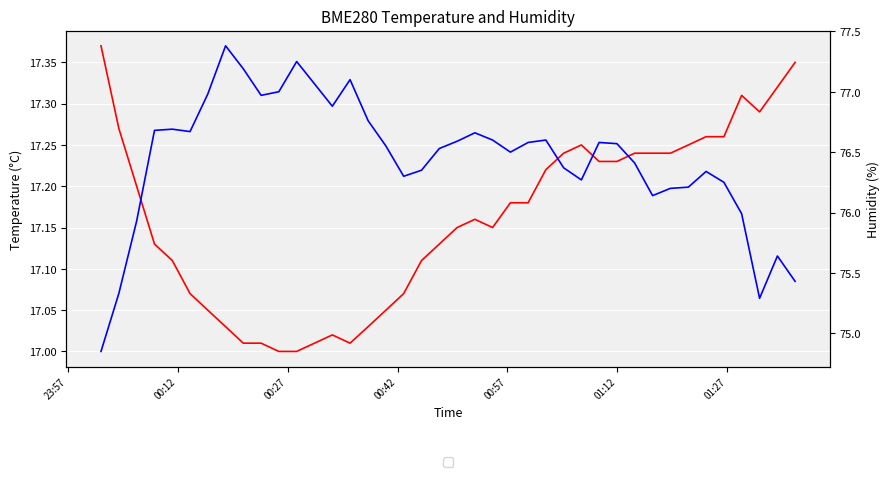

How many values in the BME280_humidity series exceed 76?

32